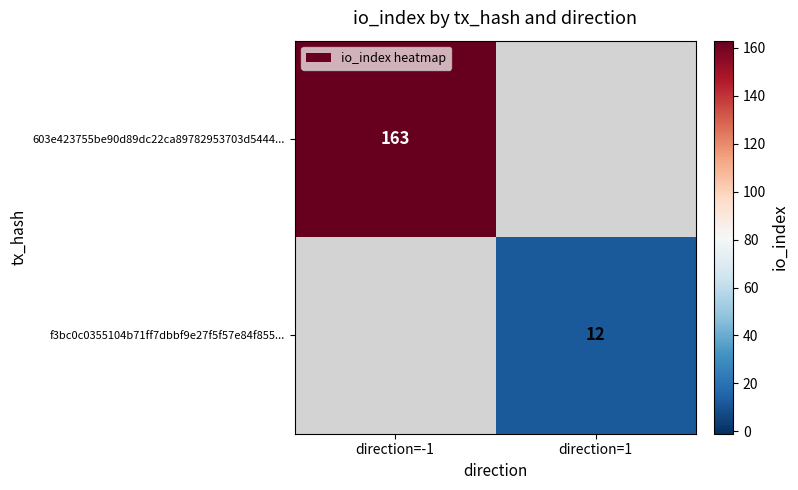

The value of f3bc0c0355104b71ff7dbbf9e27f5f57e84f855... at direction=1 is 20. True or false?

False